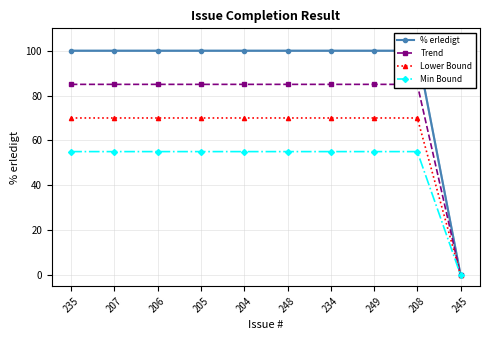

The value of Trend at 234 is 85.0. True or false?

True